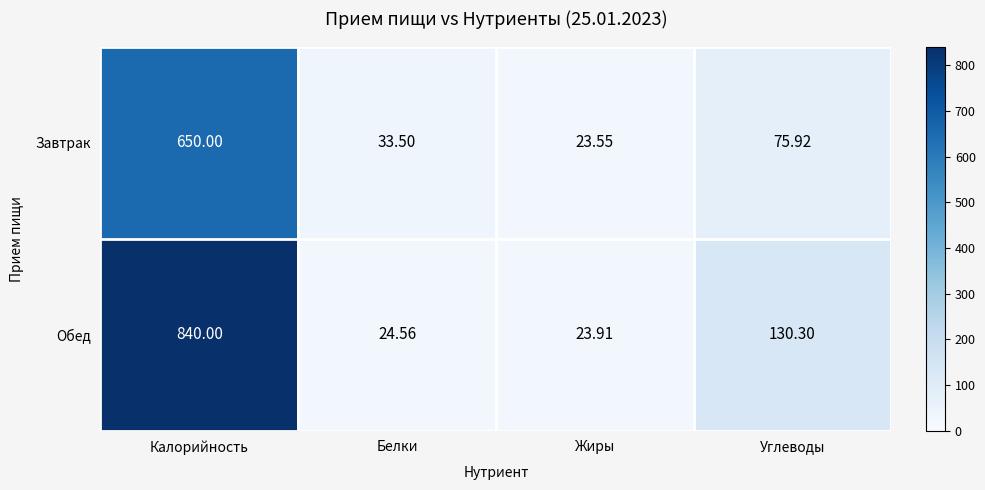

How many values in the Завтрак series exceed 75?

2